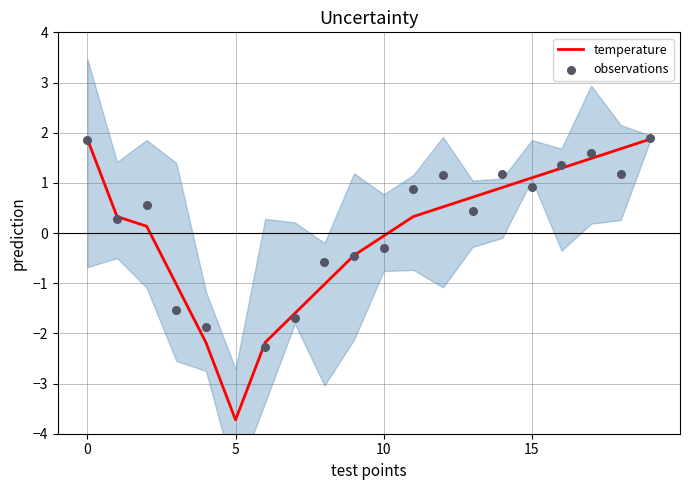

Which series contains the highest Y value?

observations